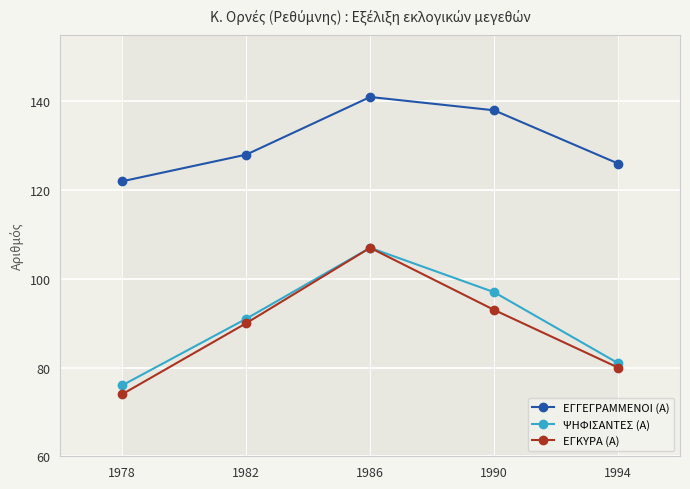

True or false: ΕΓΚΥΡΑ (Α) and ΕΓΓΕΓΡΑΜΜΕΝΟΙ (Α) cross at least once.

False